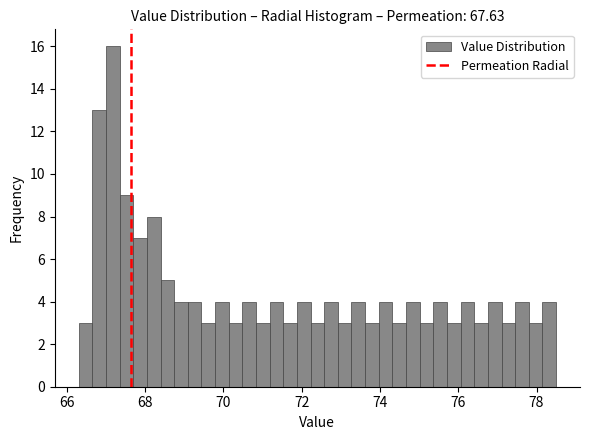

Read against the x-axis, roughly where is the centre of the tallest bar?

67.2